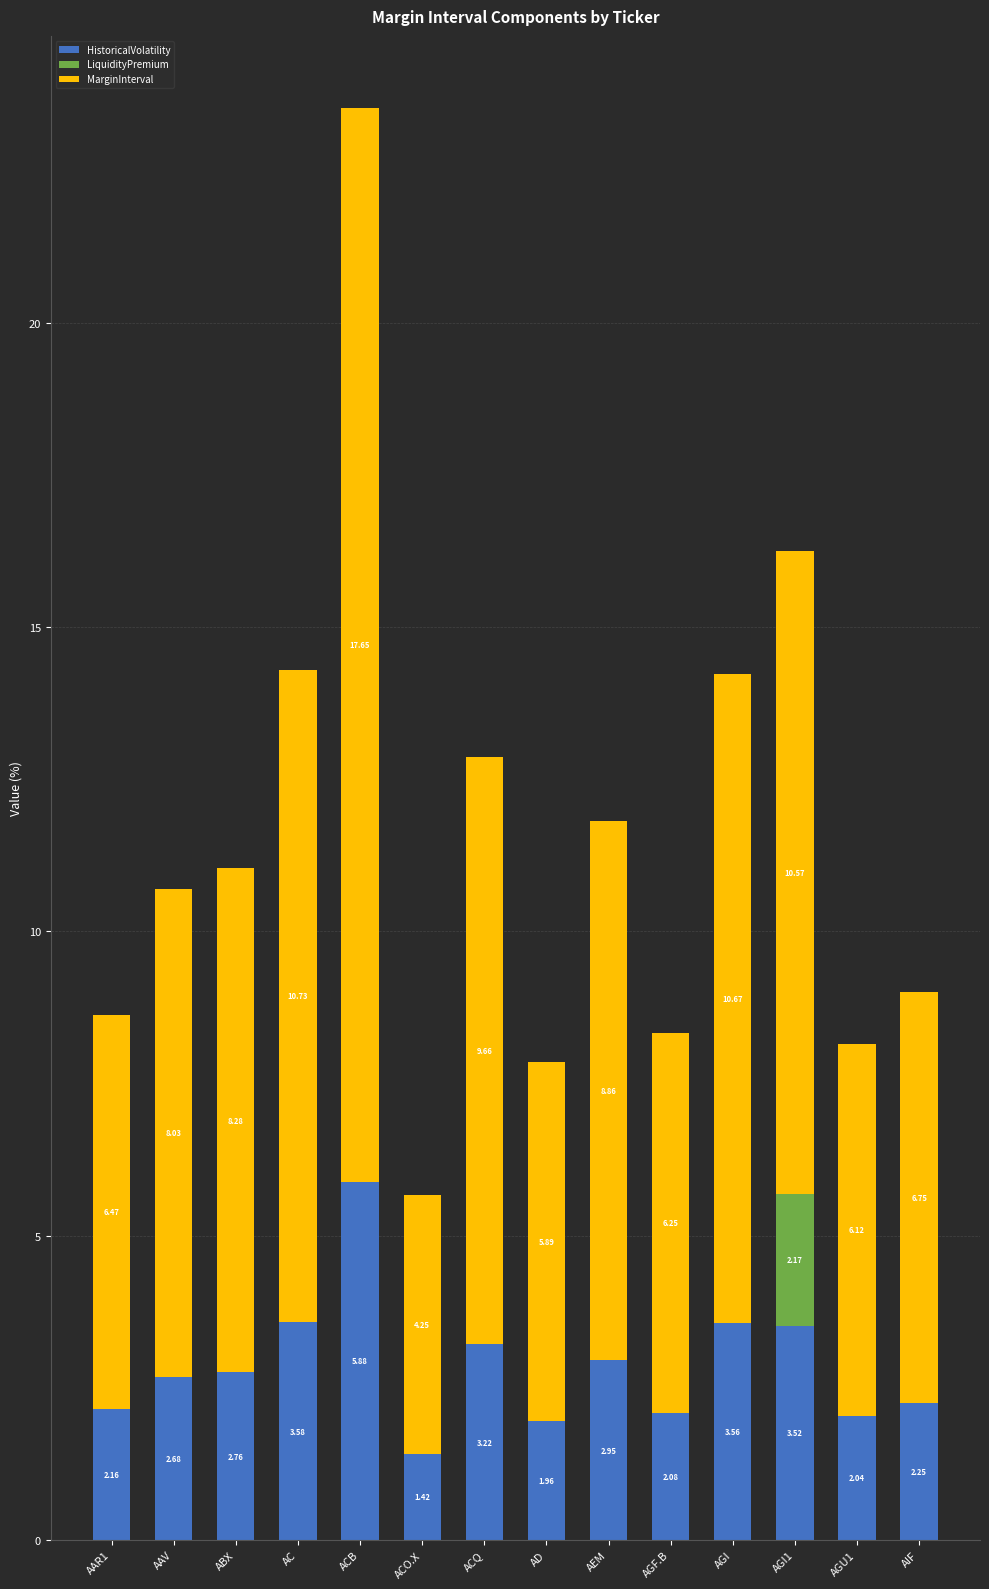

What is the total value across all series at AEM?

11.8